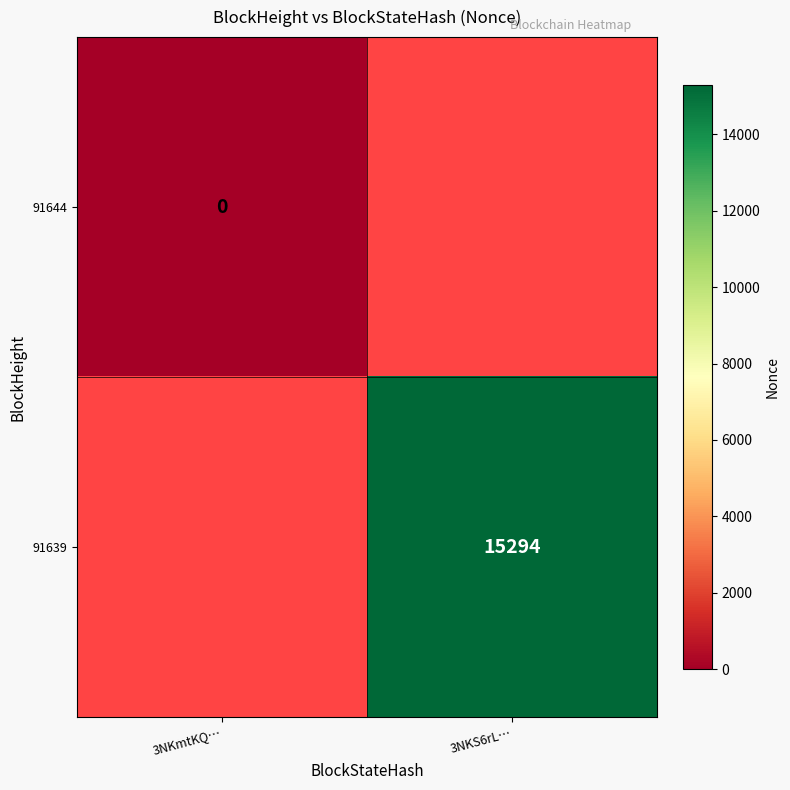

At how many categories does at least one series exceed 14202?

1